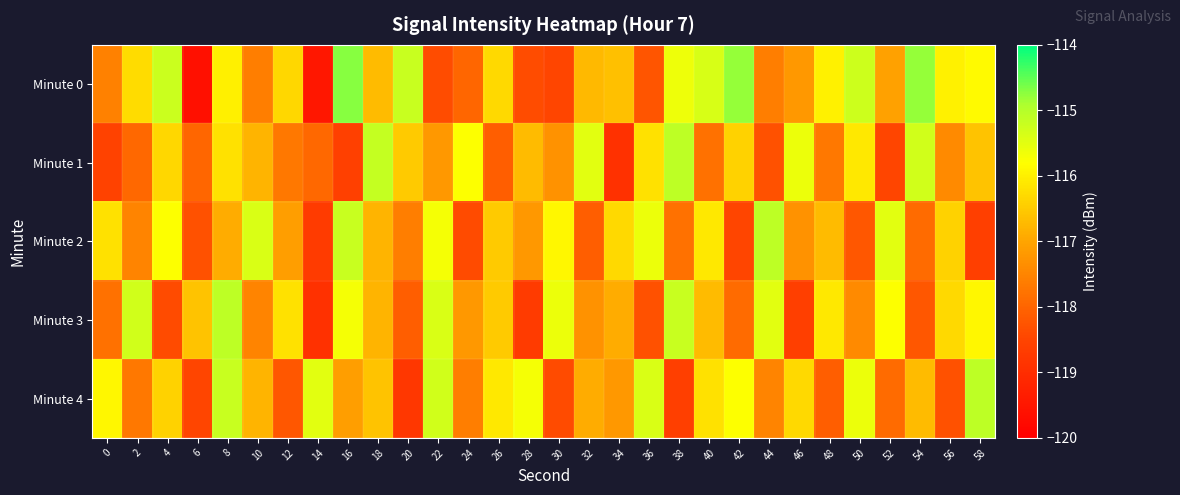

Which series has the widest spread of values?

Minute 0